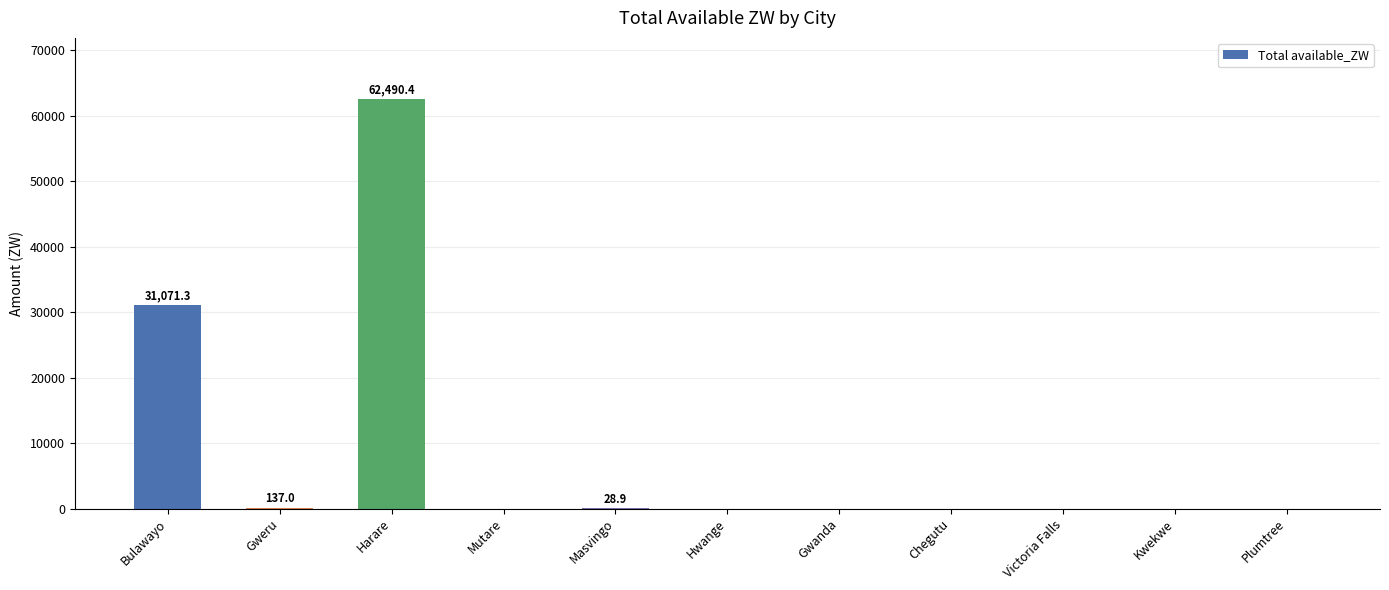

What is the sum of all values?

93727.7